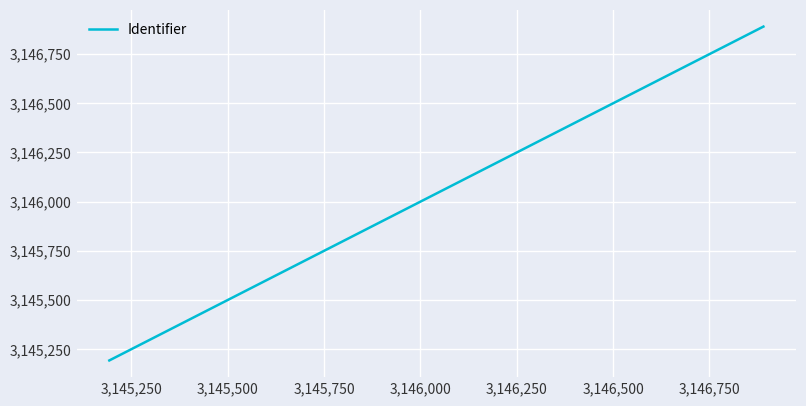

What is the maximum value shown in the chart?

3146890